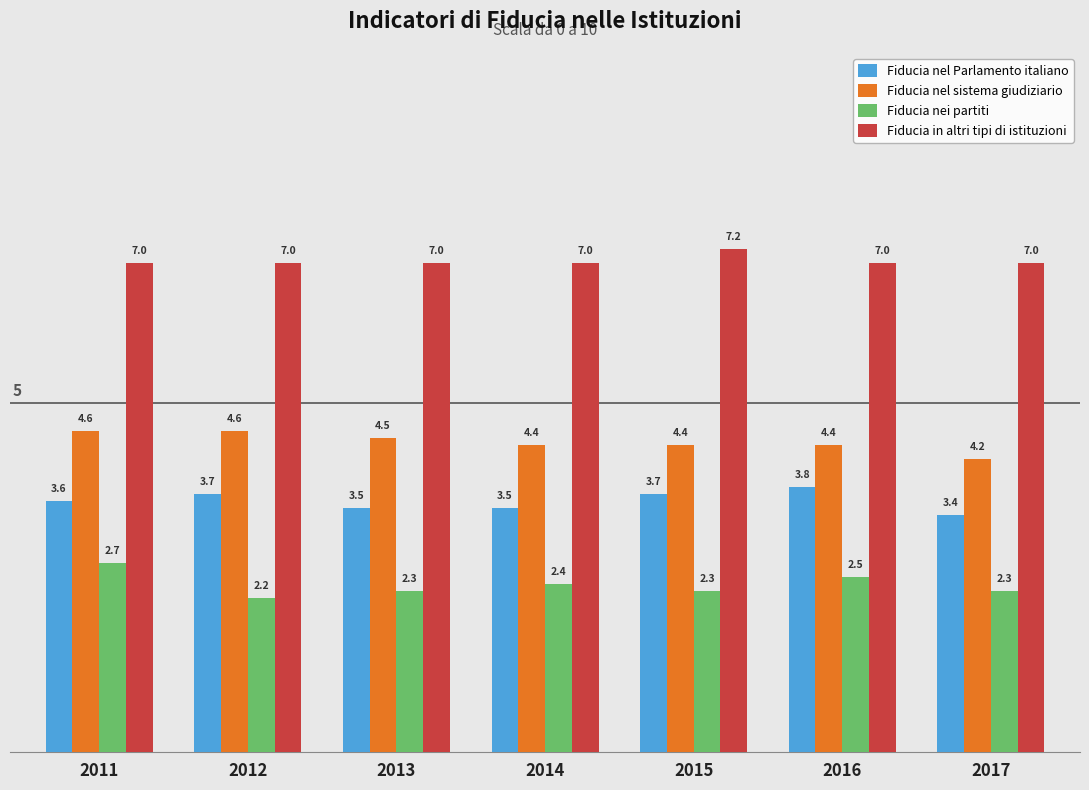

Which series has the largest range (max minus min)?

Fiducia nei partiti